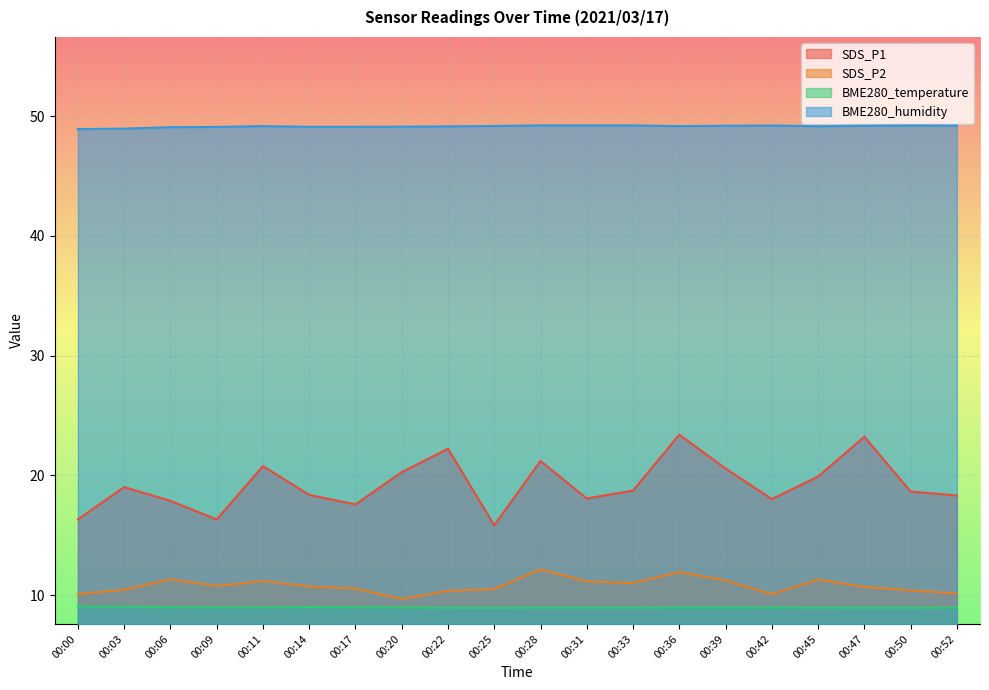

What is the difference between the maximum and minimum values in the SDS_P1 series?

7.6